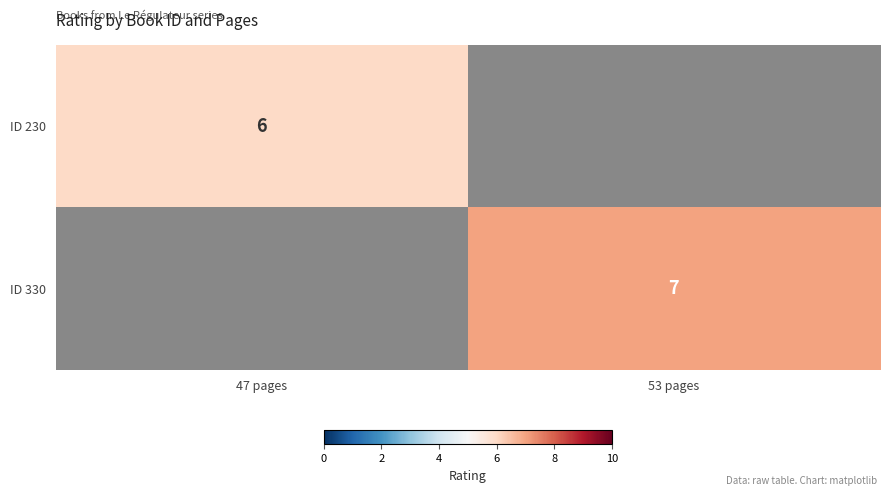

The ID 230 series shows 9 at 47 pages. True or false?

False